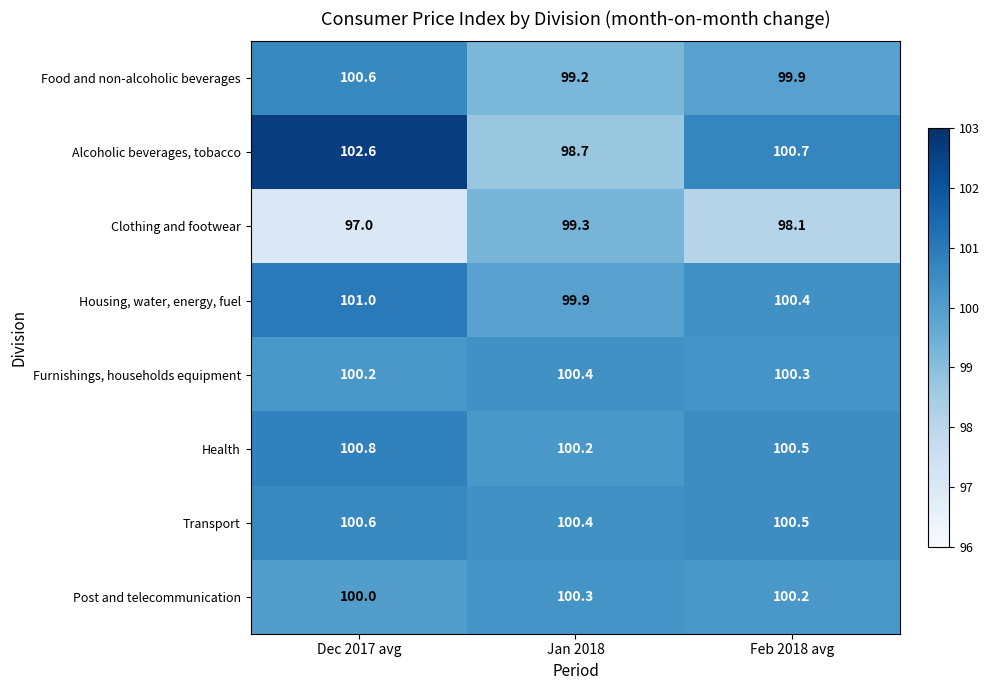

What is the difference between the maximum and minimum values in the Food and non-alcoholic beverages series?

1.4